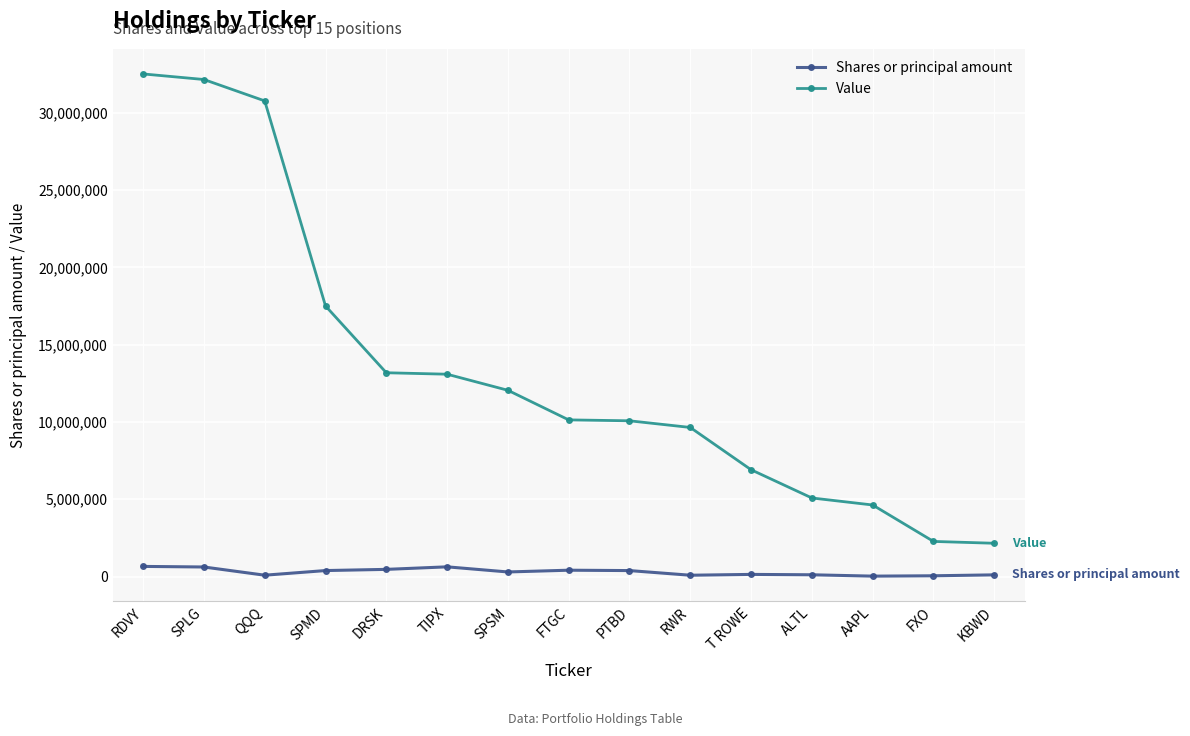

List the series in order of their overall mean, lowest first.

Shares or principal amount, Value